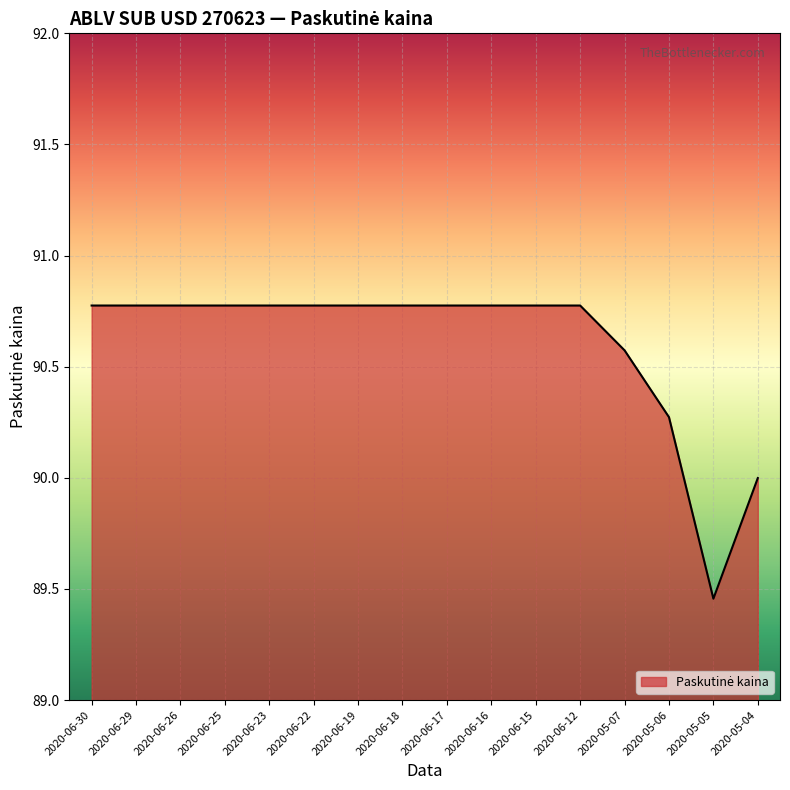

What position from the left is 2020-06-26?

3